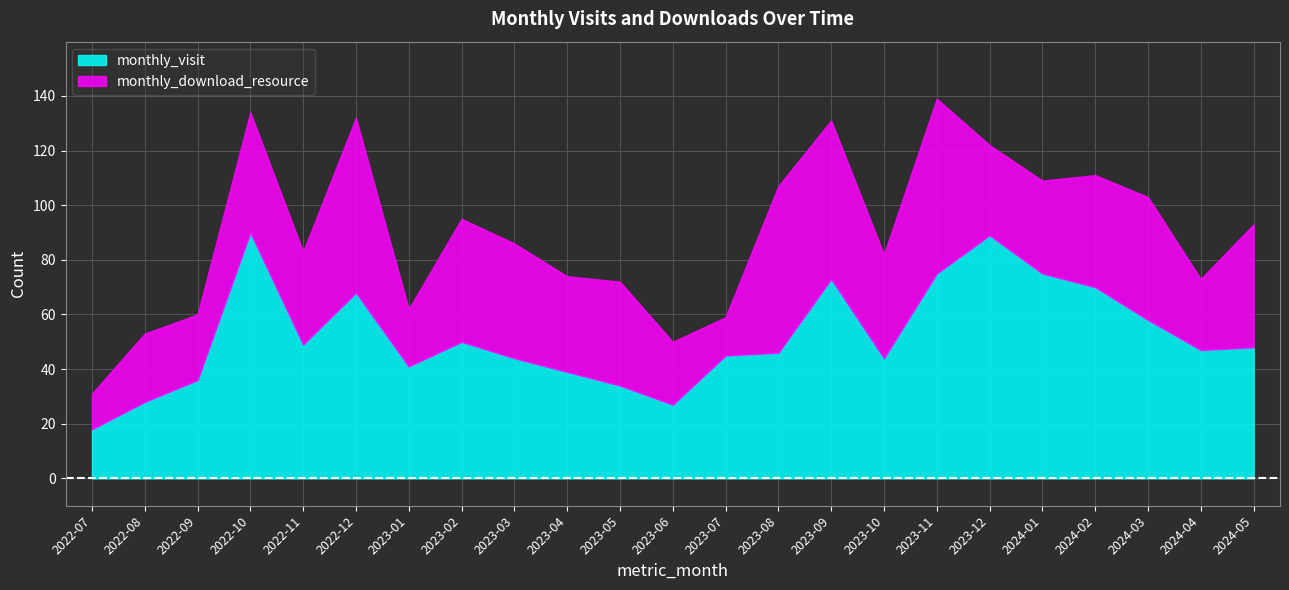

Rank the series by their average value, from lowest to highest.

monthly_download_resource, monthly_visit